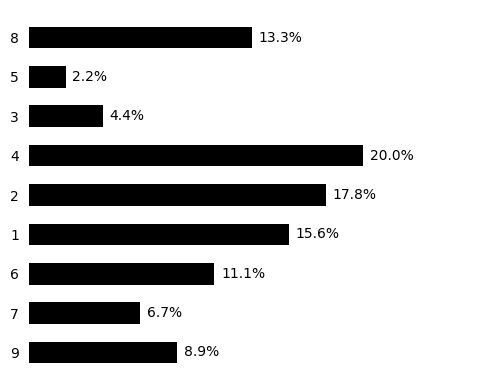

List the labels in order of value, largest first.

4, 2, 1, 8, 6, 9, 7, 3, 5